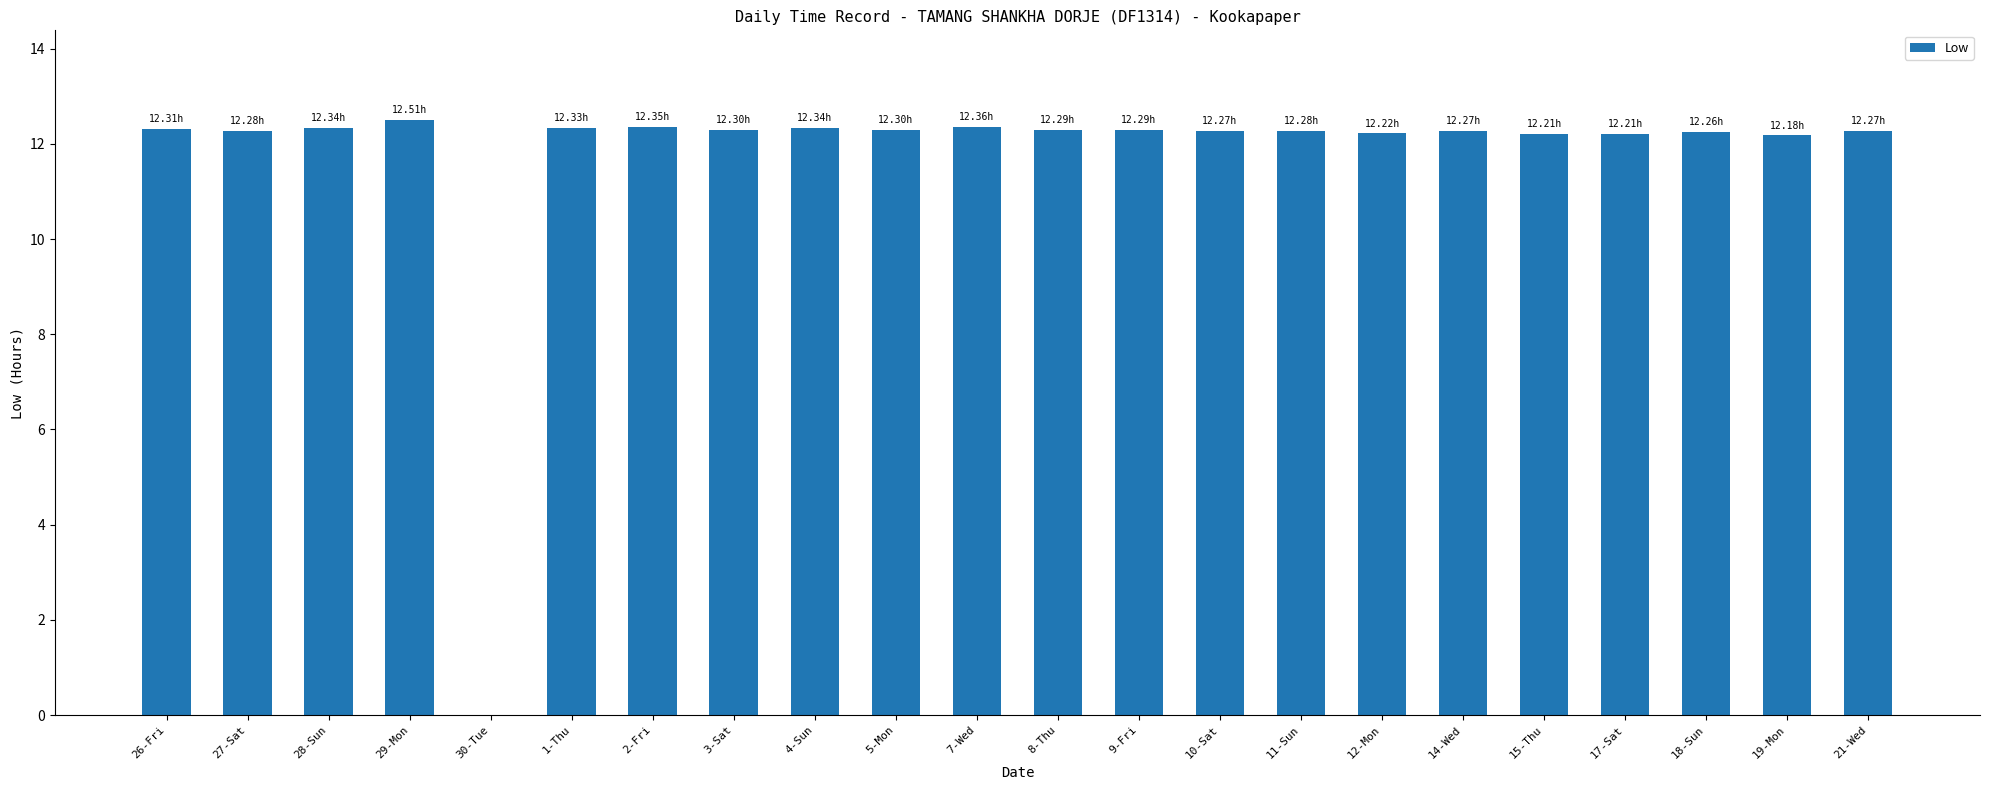

What is the sum of the values at 1-Thu and 9-Fri?

24.6